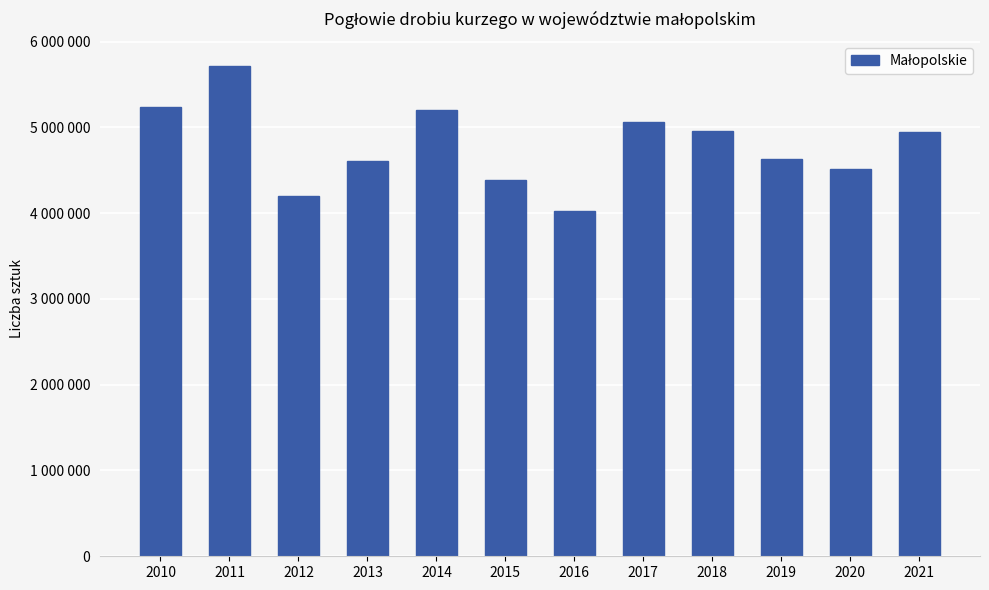

Does the chart contain any negative values?

No